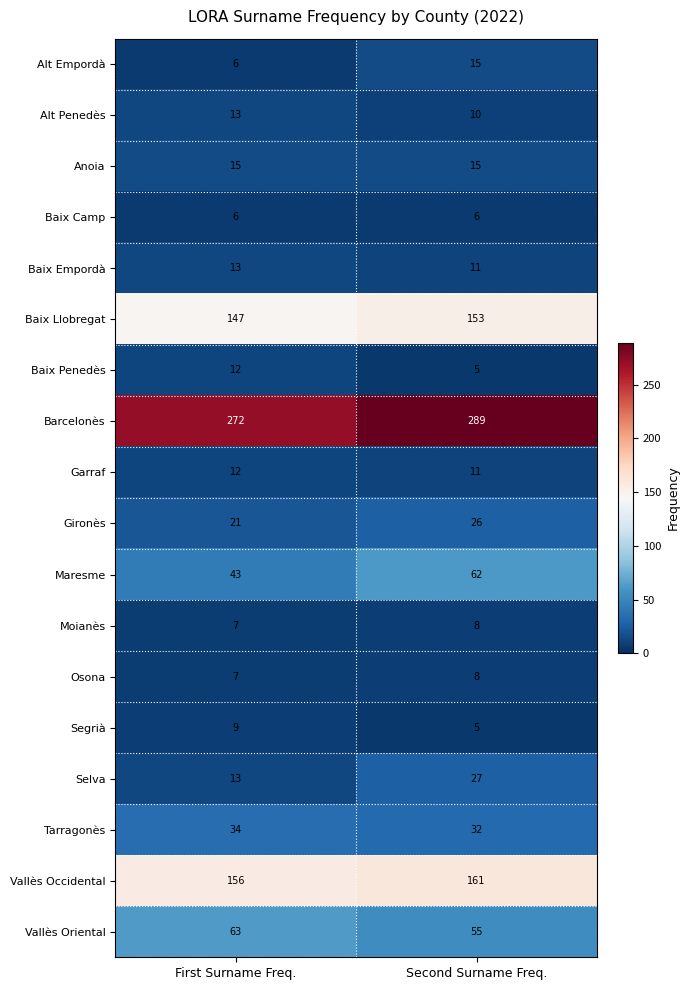

The Selva series shows 9 at Second Surname Freq.. True or false?

False